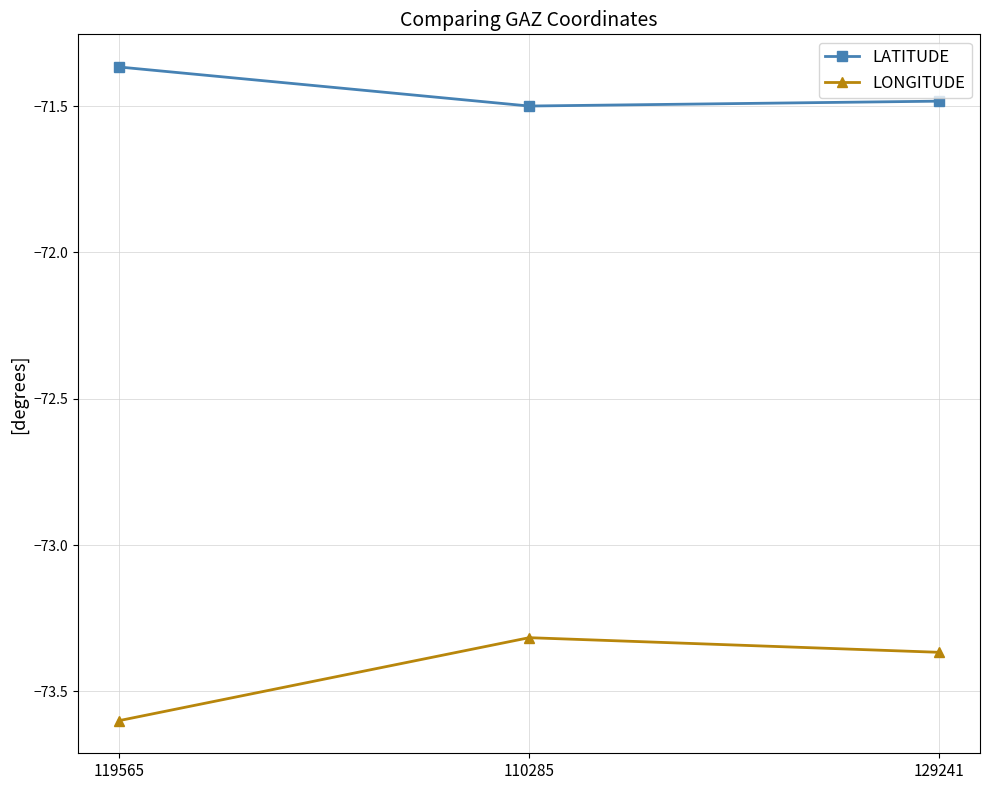

Which series has the widest spread of values?

LONGITUDE